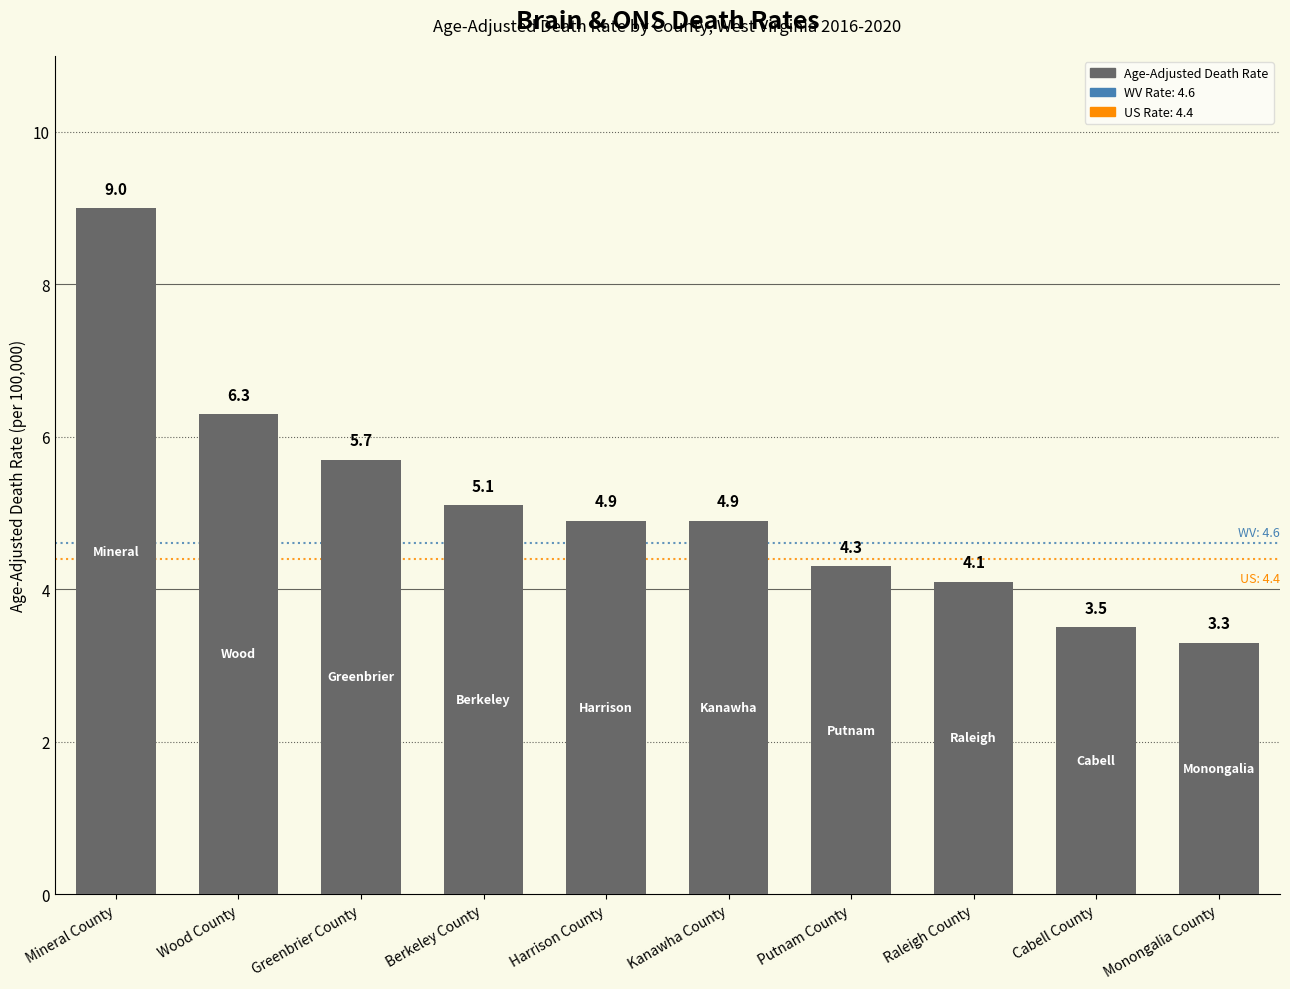

What is the difference between the values at Greenbrier County and Putnam County?

1.4